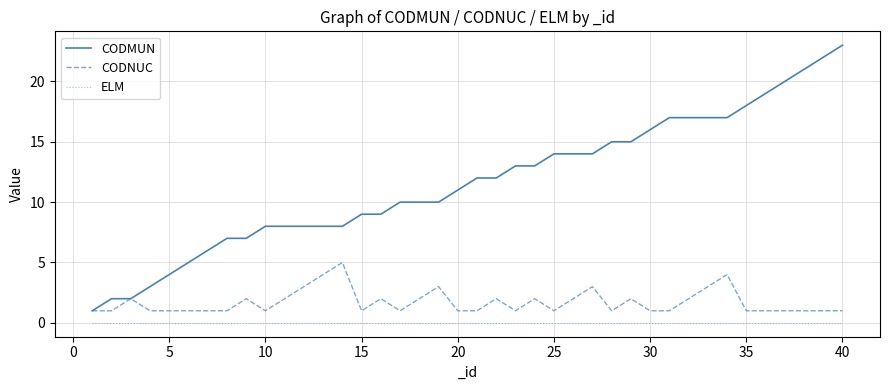

What are all the series names shown in the legend?

CODMUN, CODNUC, ELM